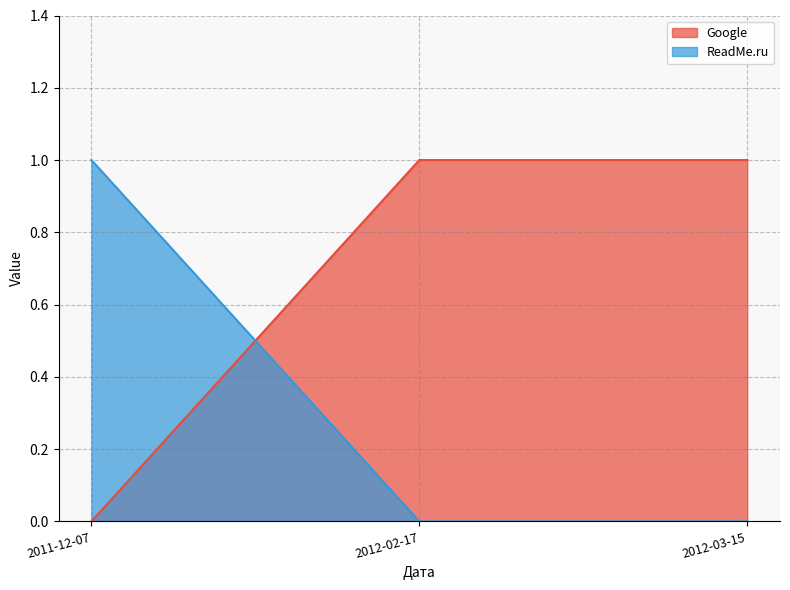

At which label does Google reach its minimum?

2011-12-07